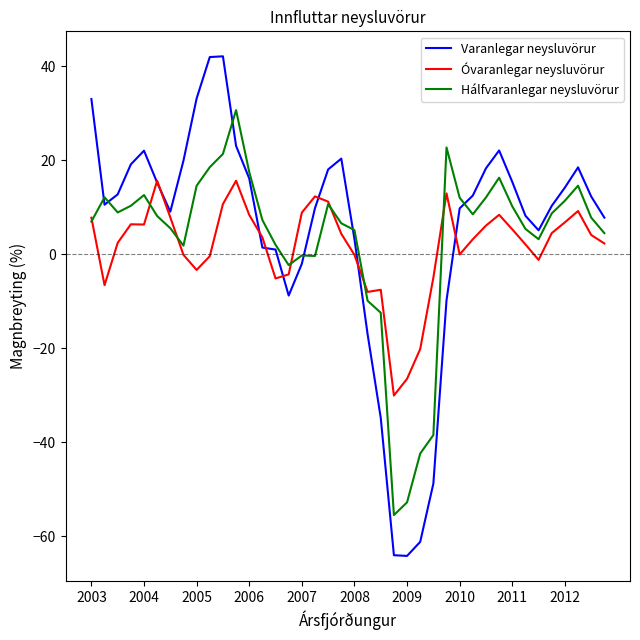

Which series has the largest range (max minus min)?

Varanlegar neysluvörur